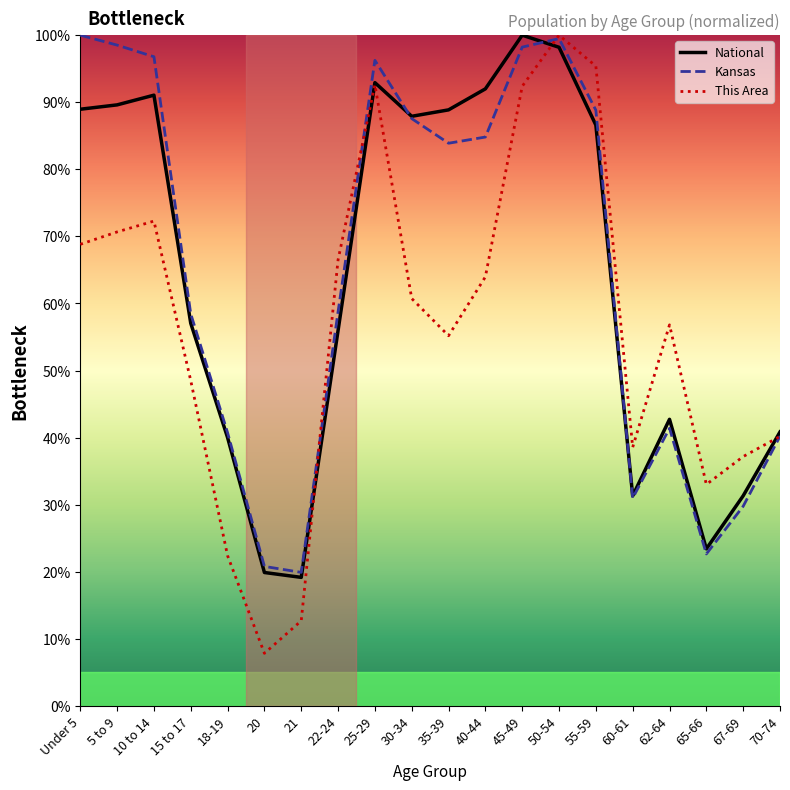

How many data points does each series have?

20